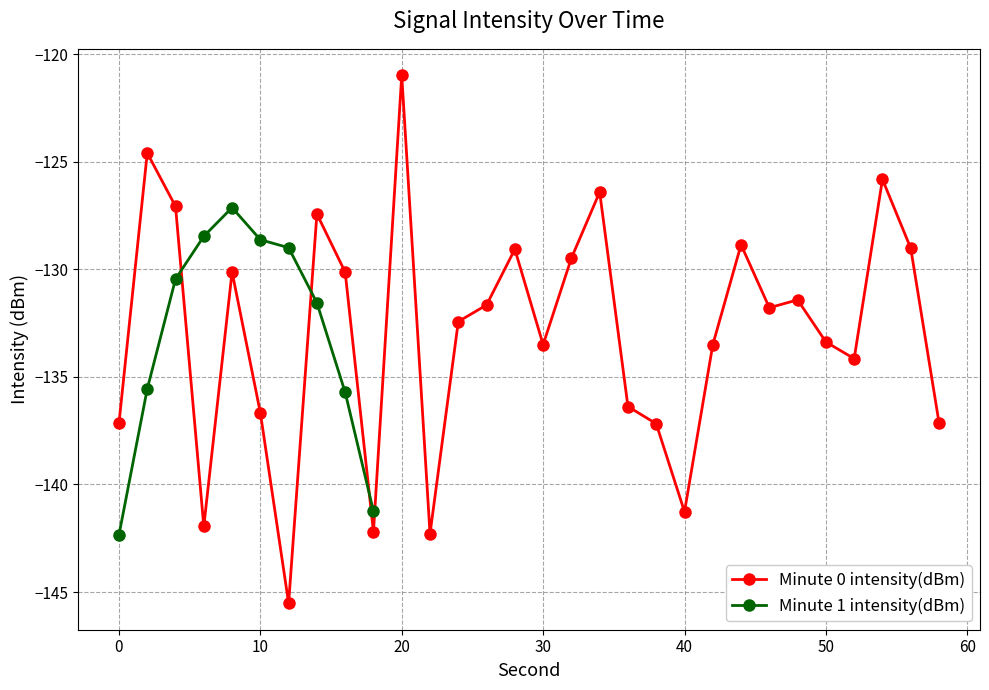

What is the minimum value for Minute 0 intensity(dBm)?

-145.5